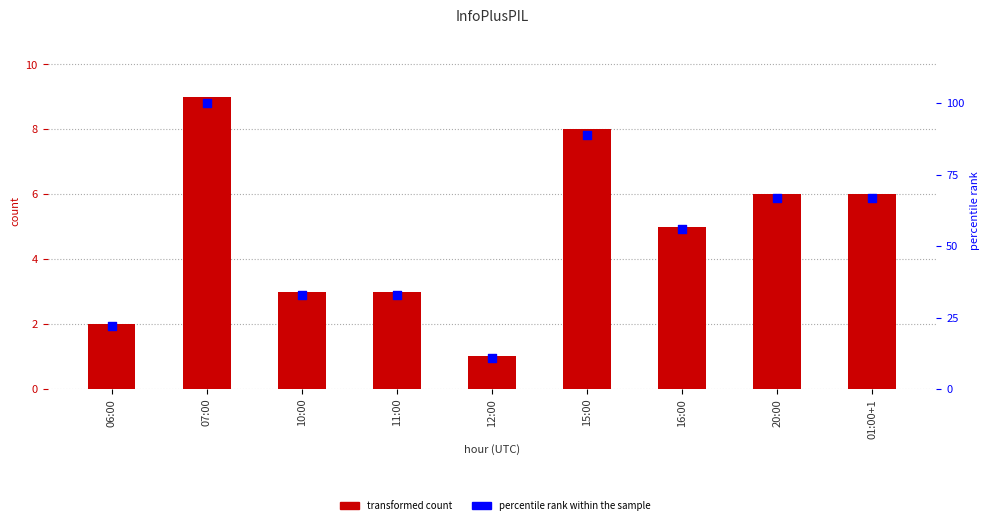

Which series contains the highest Y value?

percentile rank